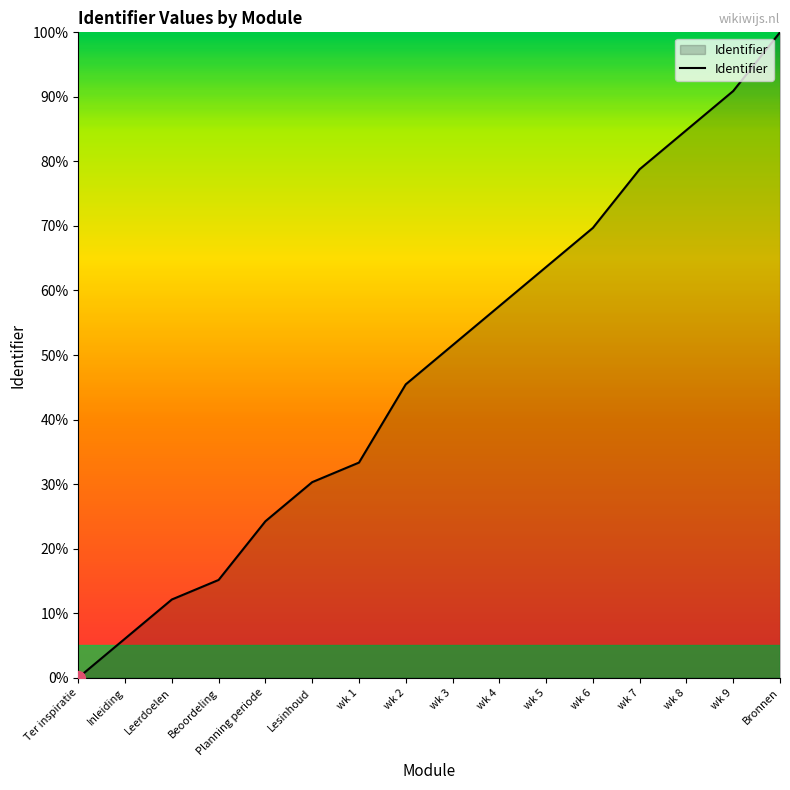

The chart shows a value of 57.6 at wk 4. True or false?

True